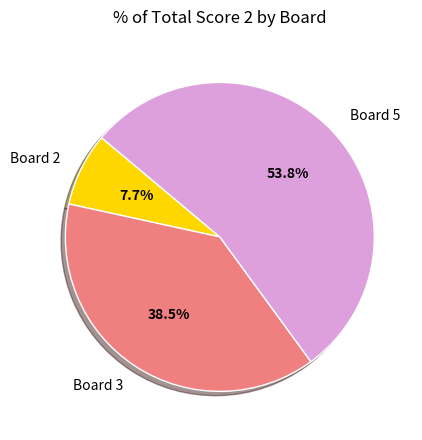

Combined, what portion of the pie is Board 2 and Board 3?

46.2%